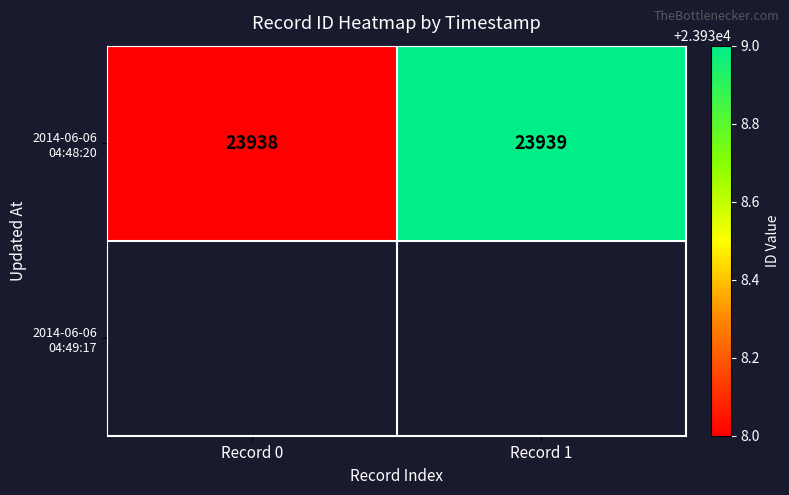

What is the average value?

23938